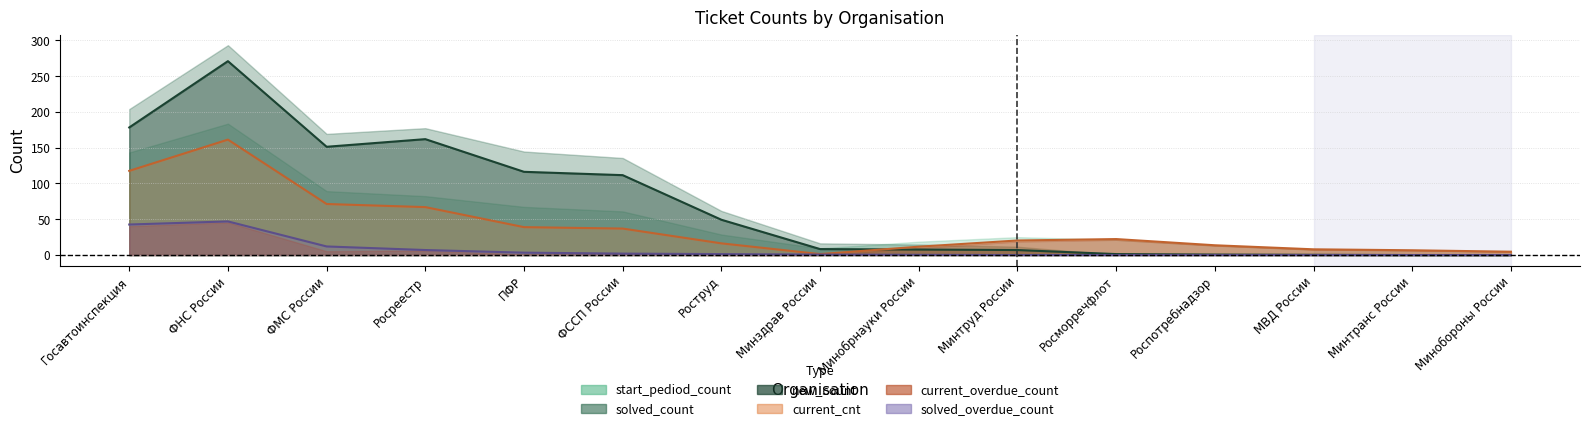

True or false: solved_count has a value of 98 at ФССП России.

False